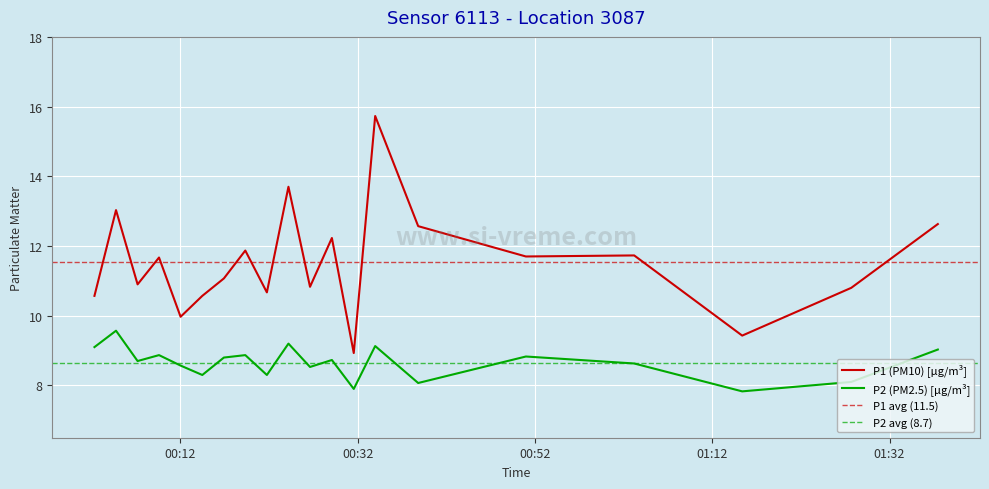

True or false: P2 and P1 intersect in this chart.

False